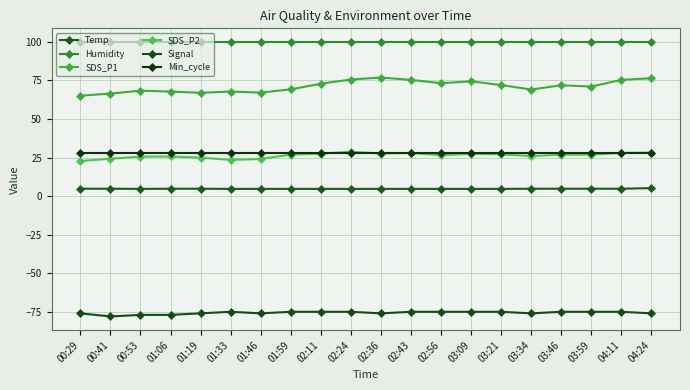

What are all the series names shown in the legend?

Temp, Humidity, SDS_P1, SDS_P2, Signal, Min_cycle